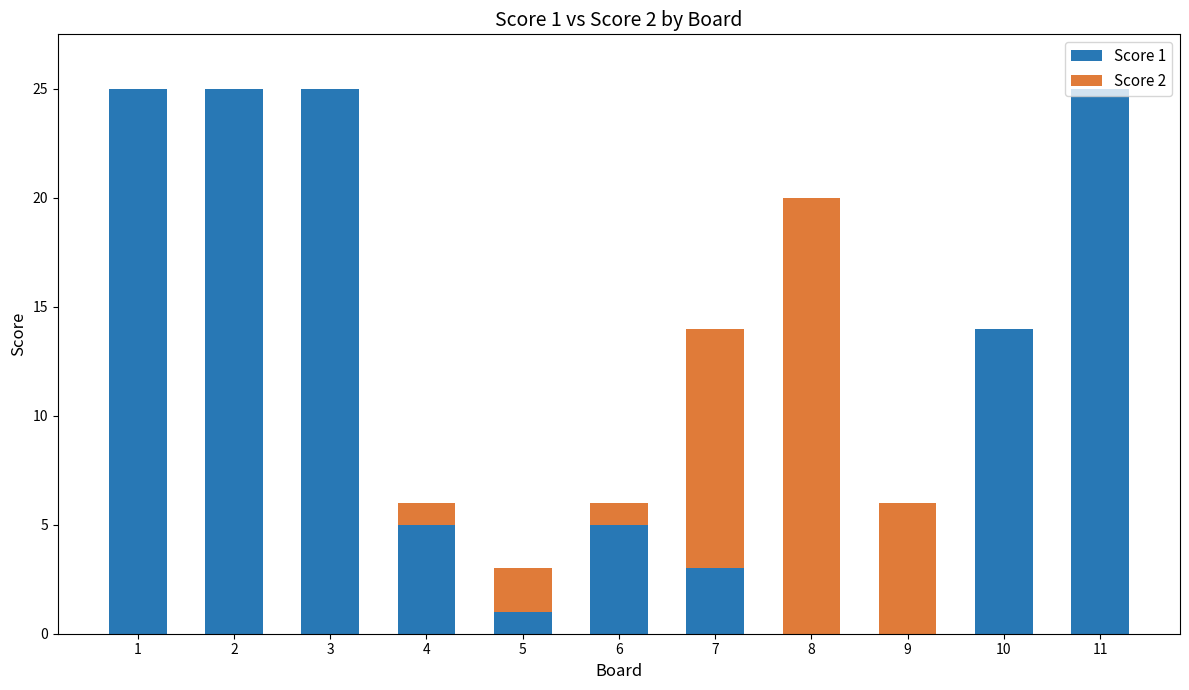

True or false: Score 1 has a value of 7 at 4.

False